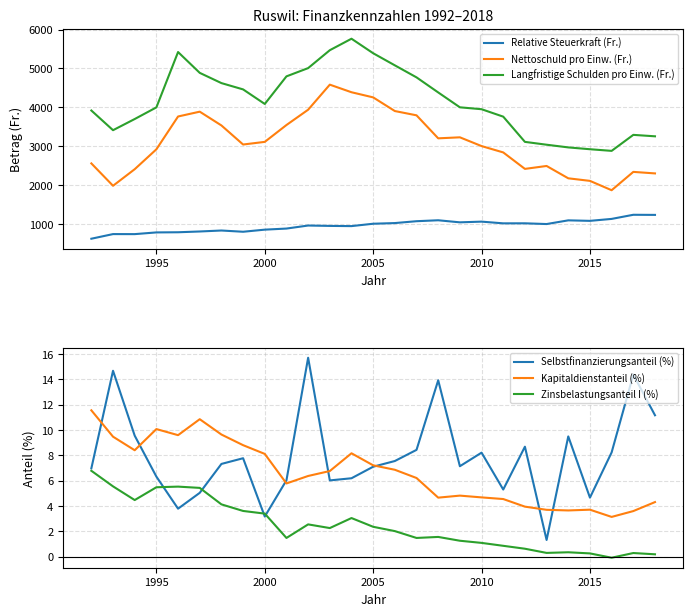

What are all the series names shown in the legend?

Relative Steuerkraft (Fr.), Nettoschuld pro Einw. (Fr.), Langfristige Schulden pro Einw. (Fr.), Selbstfinanzierungsanteil (%), Kapitaldienstanteil (%), Zinsbelastungsanteil I (%)